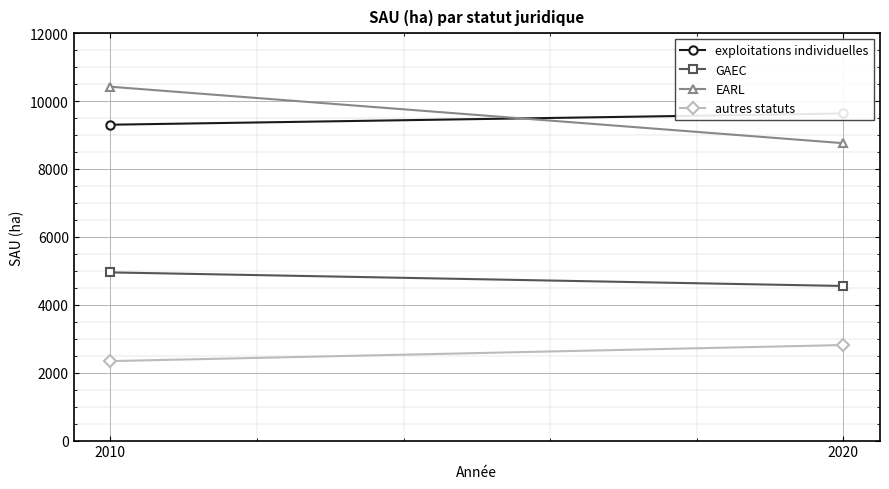

Where is exploitations individuelles nearest to the value 9469?

2010